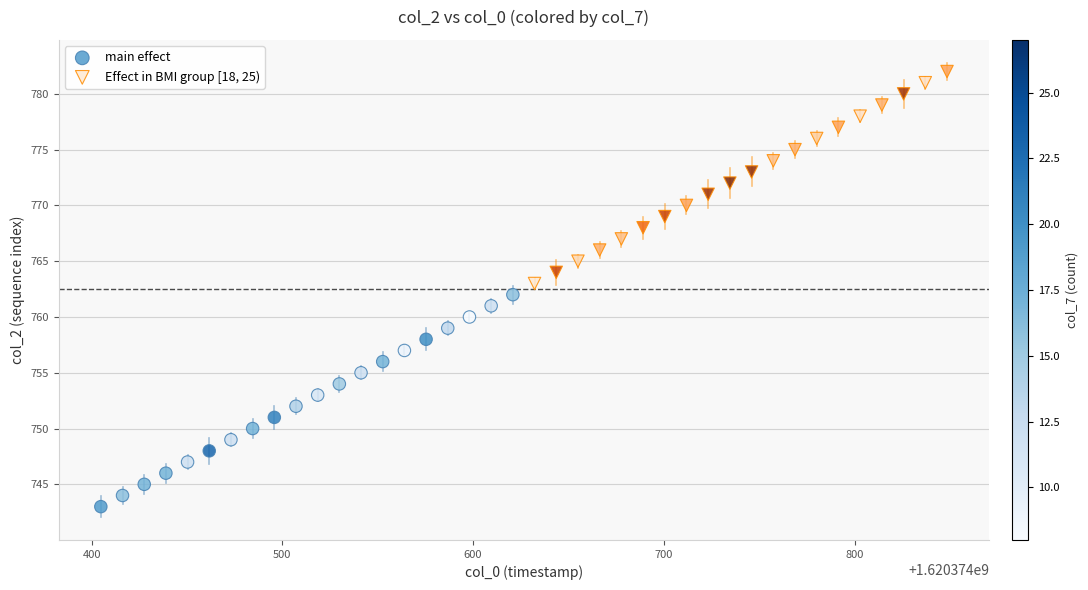

What are all the series names shown in the legend?

main effect, Effect in BMI group [18, 25)